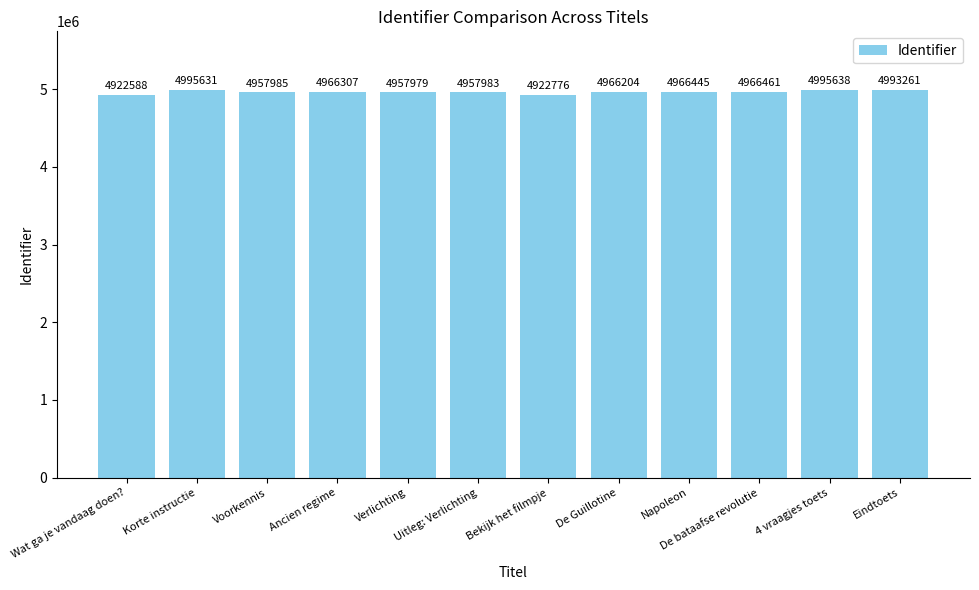

At which category does the chart reach its minimum across all series?

Wat ga je vandaag doen?